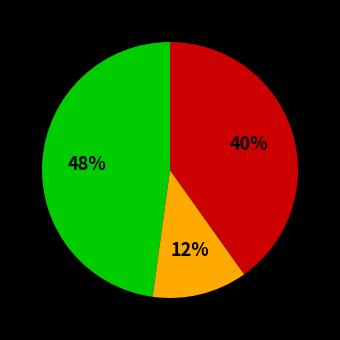

Is there any slice that represents more than half of the pie?

No